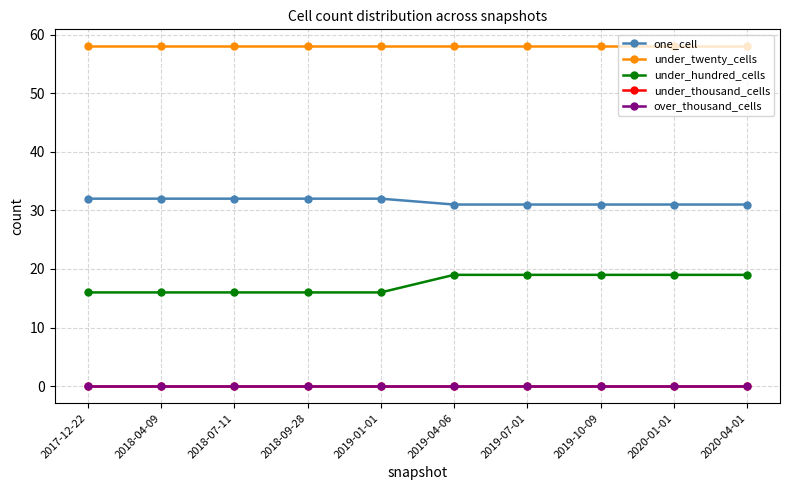

What is the total value across all series at 2018-07-11?

106